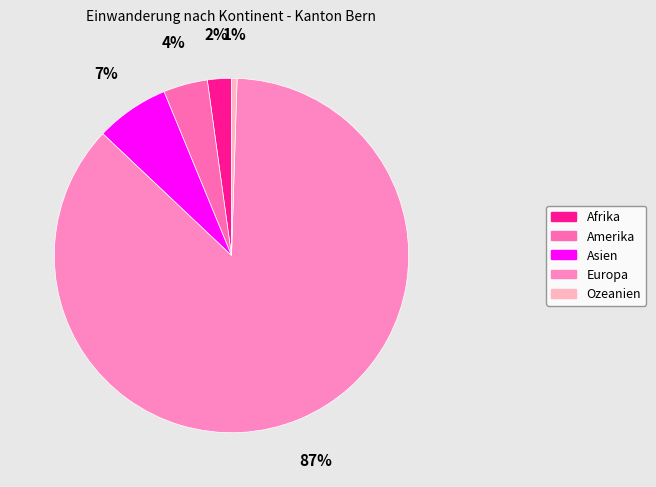

To the nearest percent, what portion does Europa represent?

87%